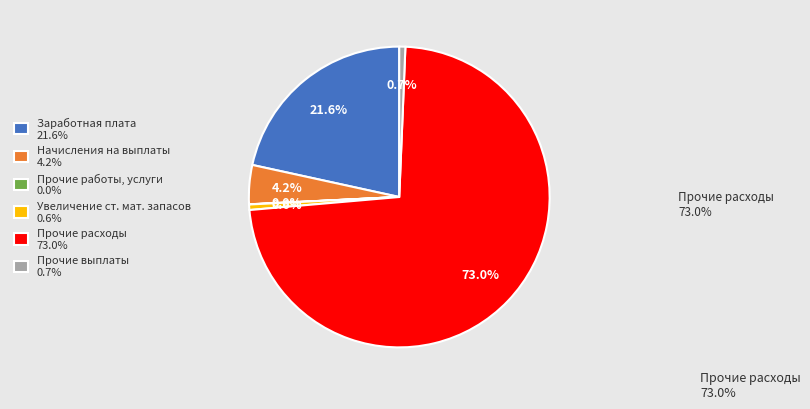

Which slice represents more than half of the pie?

Прочие расходы